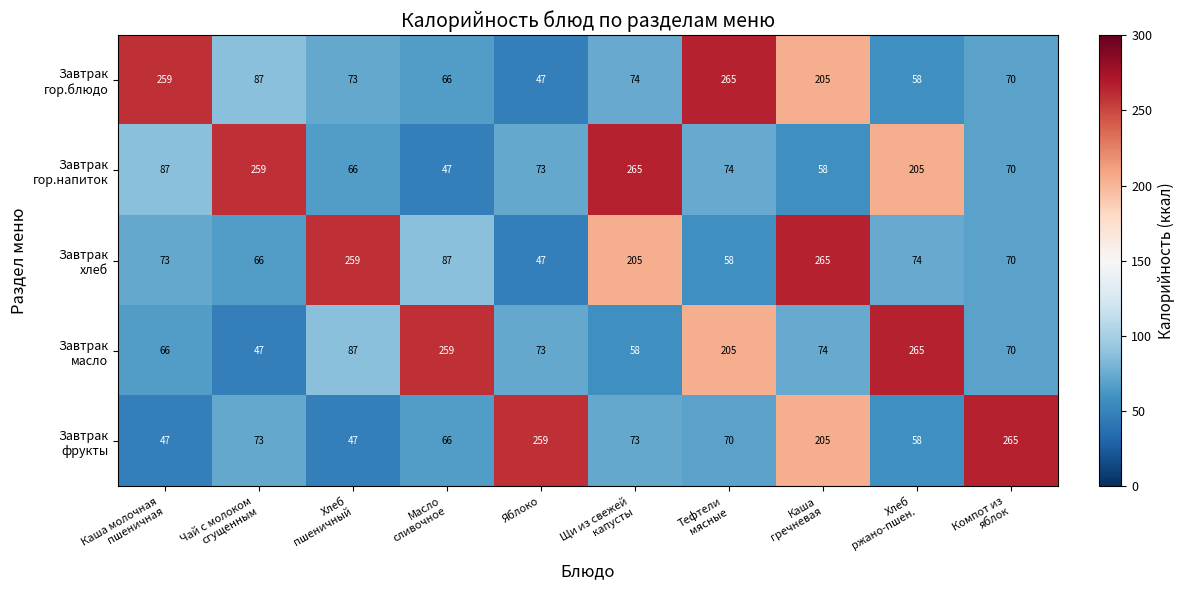

At how many categories does at least one series exceed 229?

10